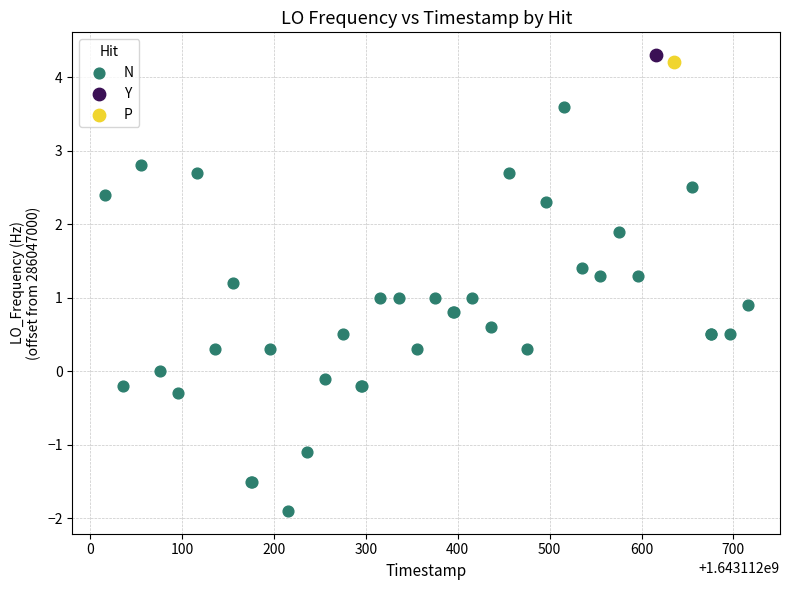

What are all the series names shown in the legend?

N, Y, P